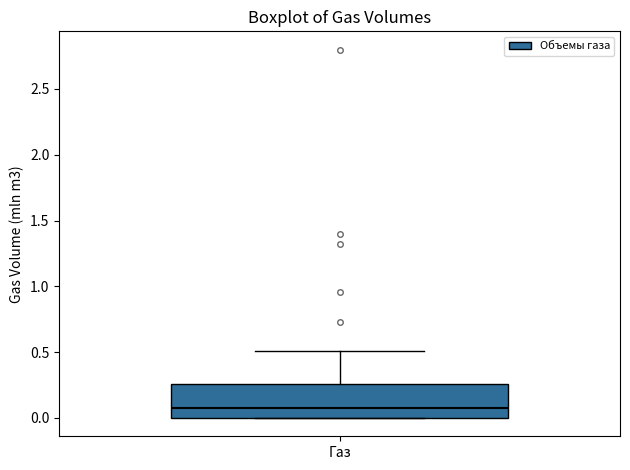

Where does the median line of the box for Газ sit on the y-axis? The values are not printed on the chart, so give them approximately, as read against the axis.

0.10